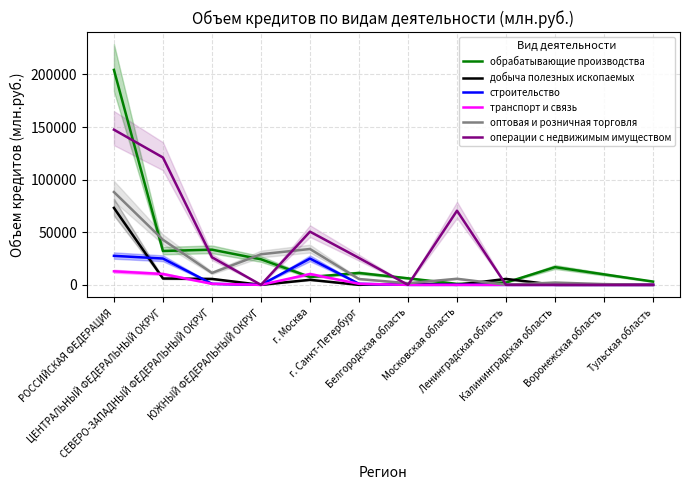

Is the value of строительство at Белгородская область greater than the value of обрабатывающие производства at Калининградская область?

No